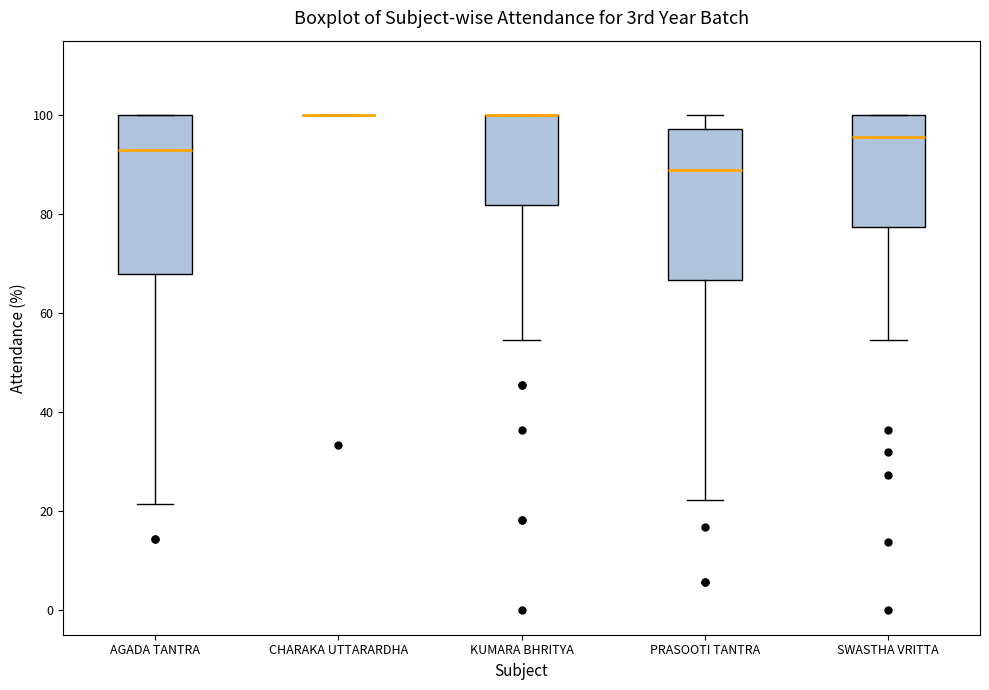

Reading left to right, read every box against the y-axis: the position of its median line, the range the box covers, and the ends of its whiskers. The values are not printed on the chart, so give them approximately, as read against the axis.

AGADA TANTRA: median 92, box 68 to 100, whiskers 22 to 100
CHARAKA UTTARARDHA: box collapsed to a line at 100, whiskers 100 to 100
KUMARA BHRITYA: median 100 (drawn on the box's upper edge), box 82 to 100, whiskers 54 to 100
PRASOOTI TANTRA: median 88, box 66 to 98, whiskers 22 to 100
SWASTHA VRITTA: median 96, box 78 to 100, whiskers 54 to 100